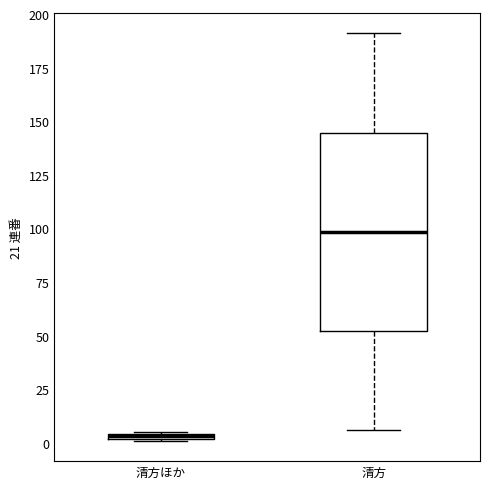

Which box's median line is the highest?

清方